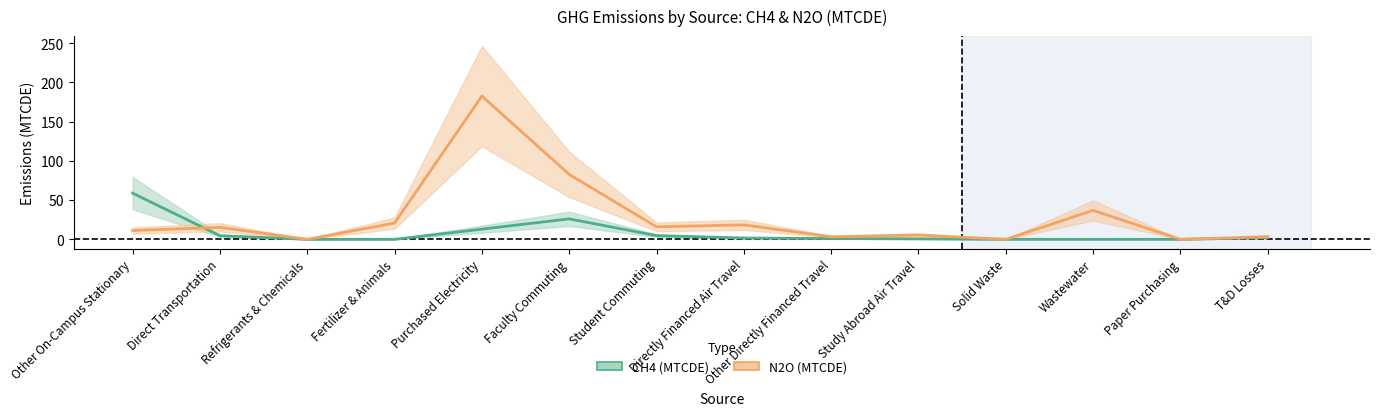

Where does the CH4 (MTCDE) series first go above 1?

Other On-Campus Stationary